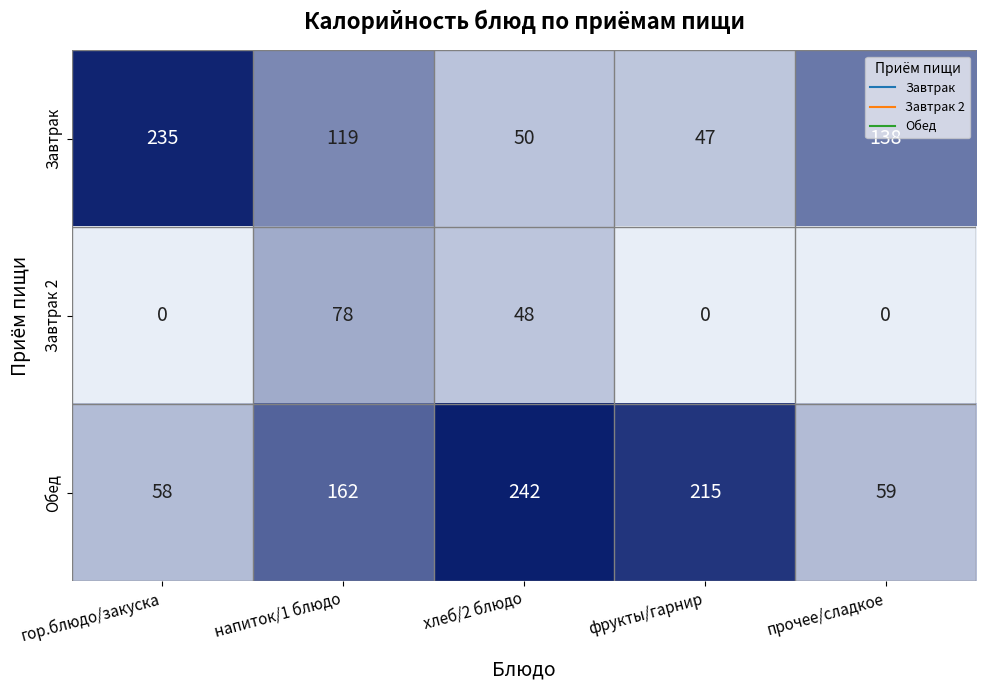

List the series in order of their overall mean, highest first.

Обед, Завтрак, Завтрак 2